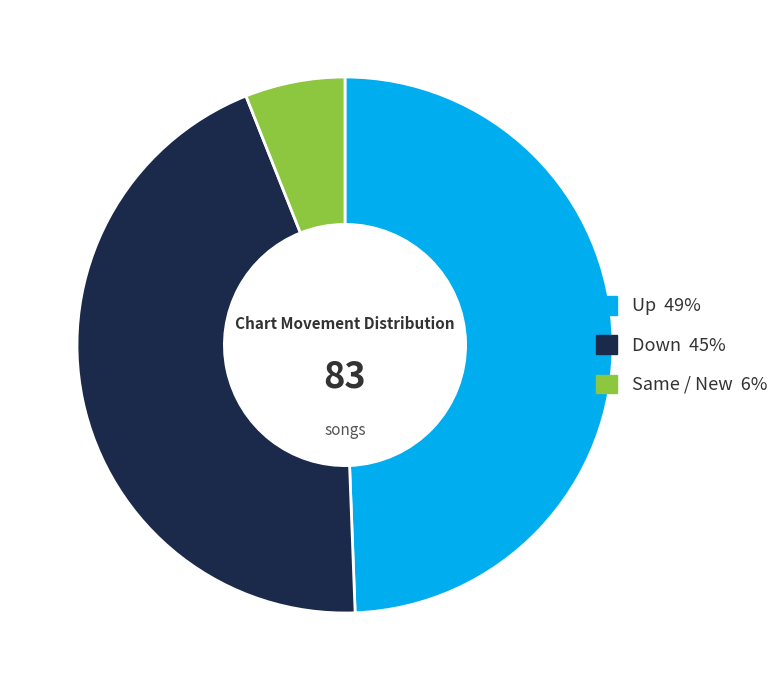

Is there any slice that represents more than half of the pie?

No